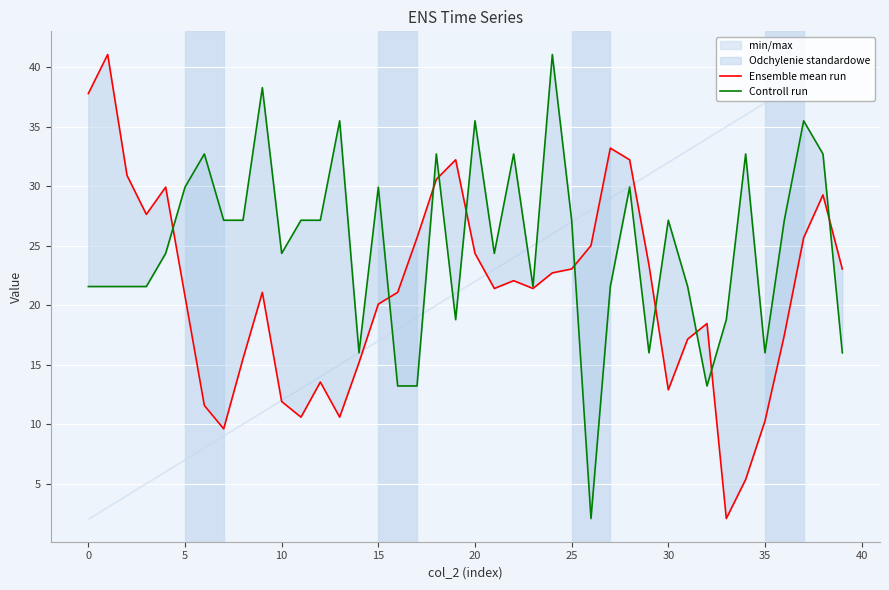

True or false: Controll run has a value of 32.7 at 18.

True